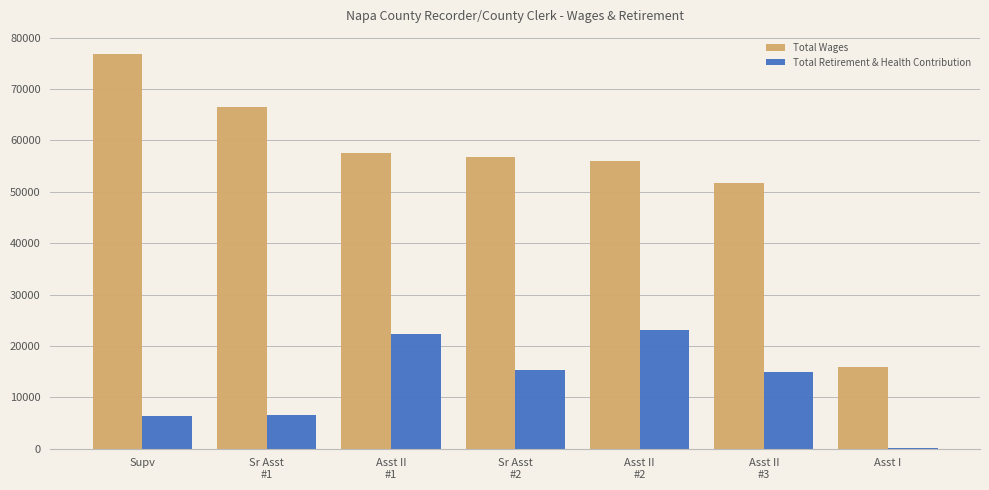

Read the Total Wages value at Sr Asst
#2, to the nearest 10.

56750